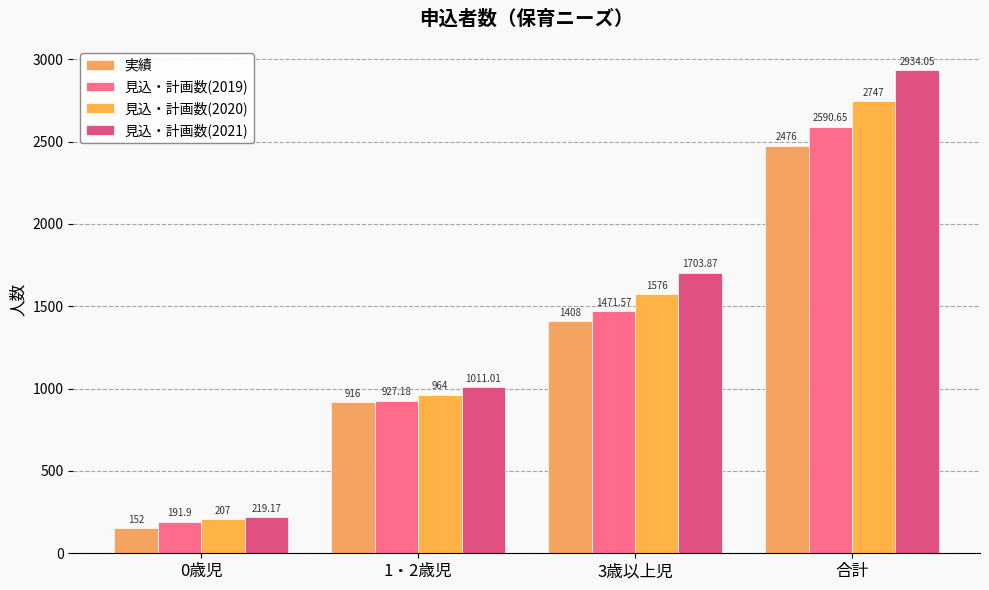

Between 0歳児 and 合計, which is larger?

合計